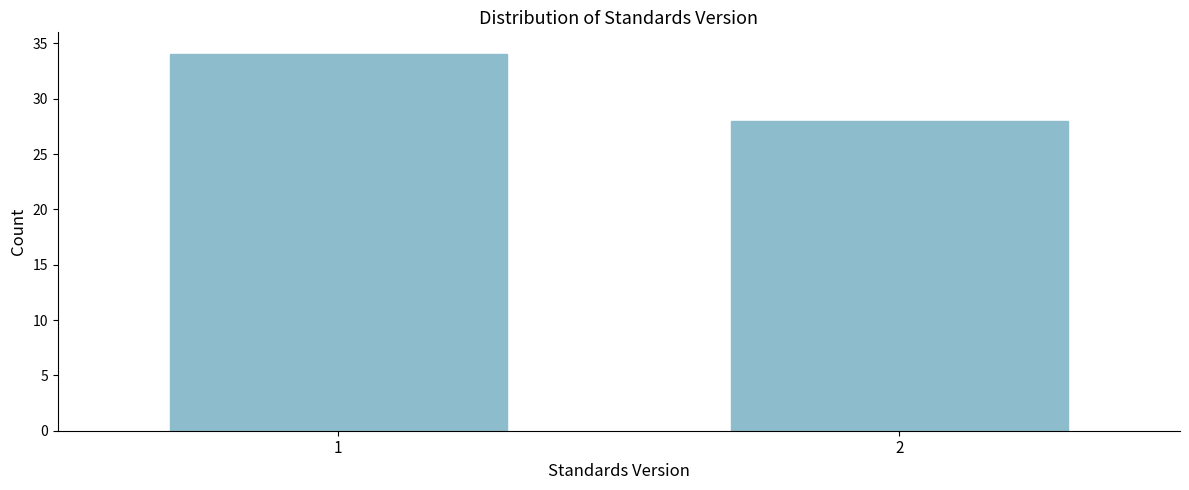

Reading left to right, transcribe all the data shown in this chart.

1=34	2=28